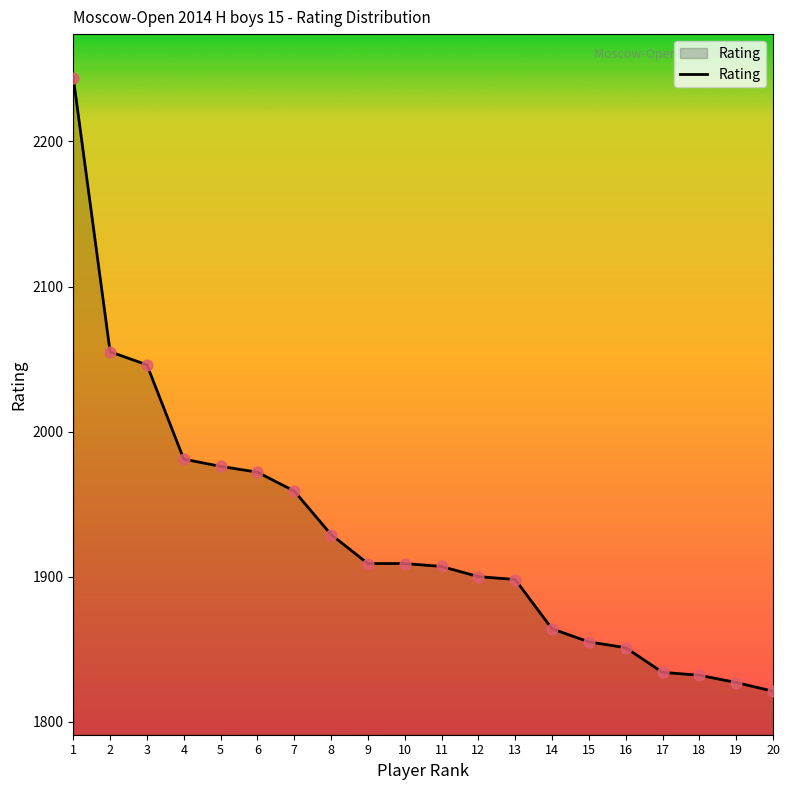

What is the ratio of the value at 11 to the value at 12?

1.0